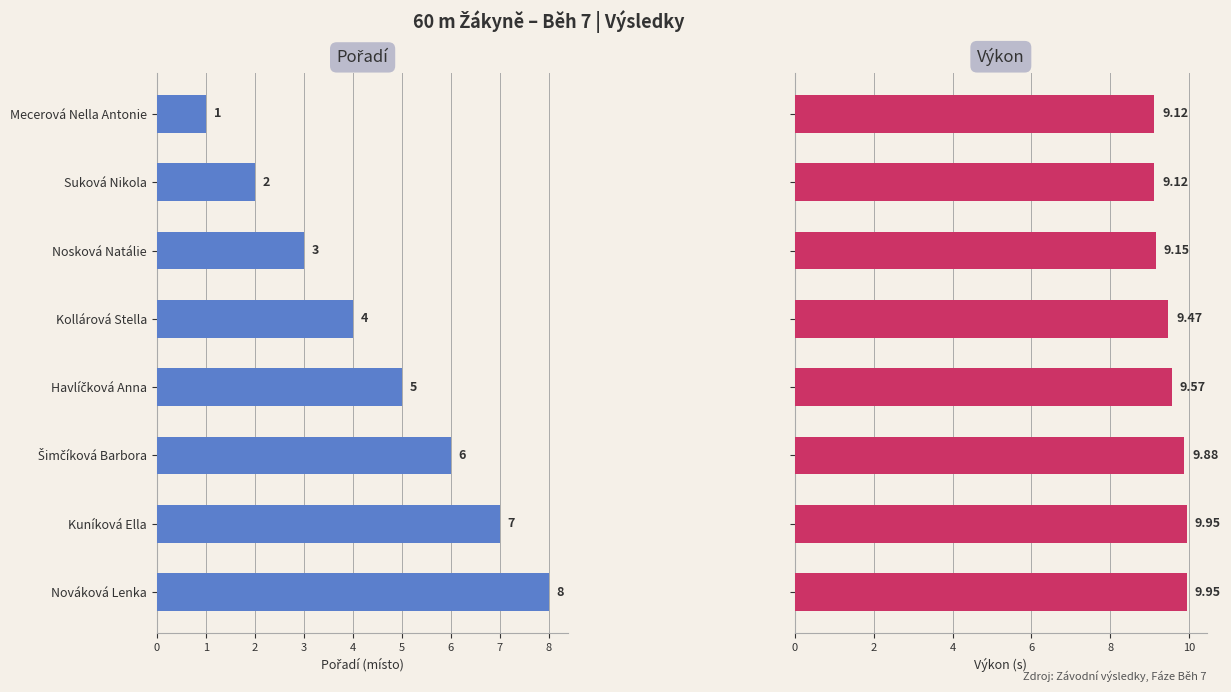

At how many categories does at least one series exceed 5?

8